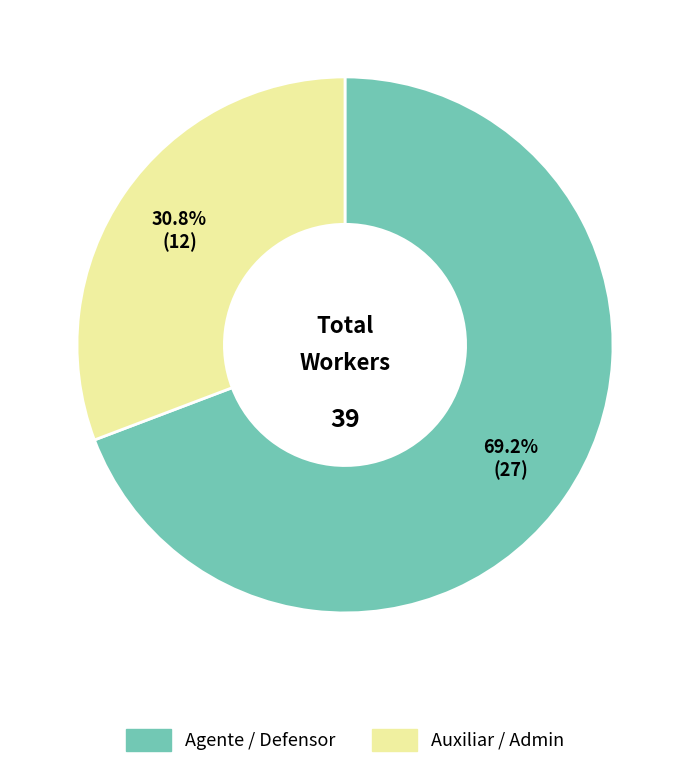

Does any single category account for the majority?

Yes